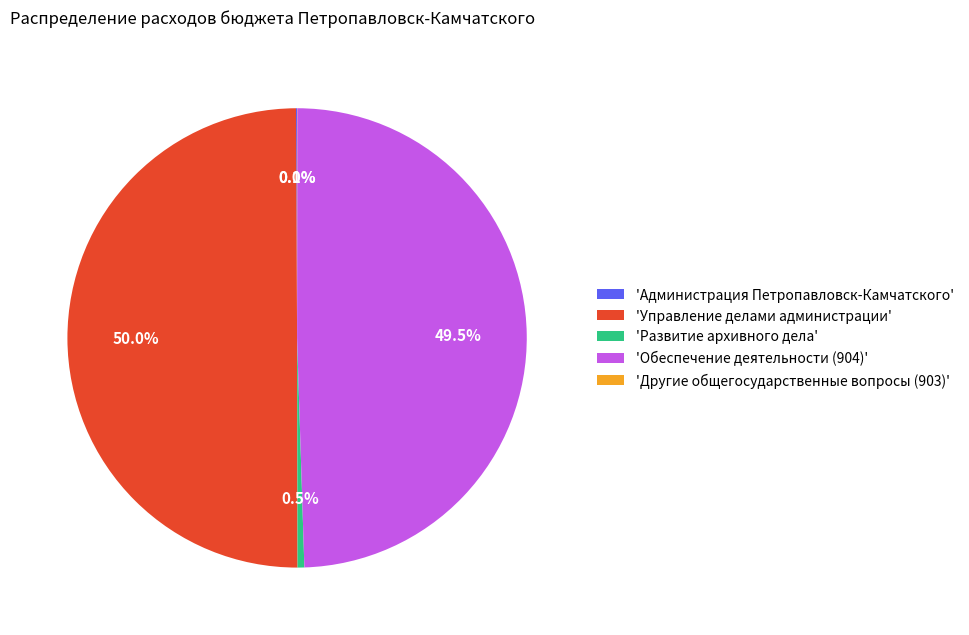

Combined, what portion of the pie is 'Управление делами администрации' and 'Развитие архивного дела'?

50.4%